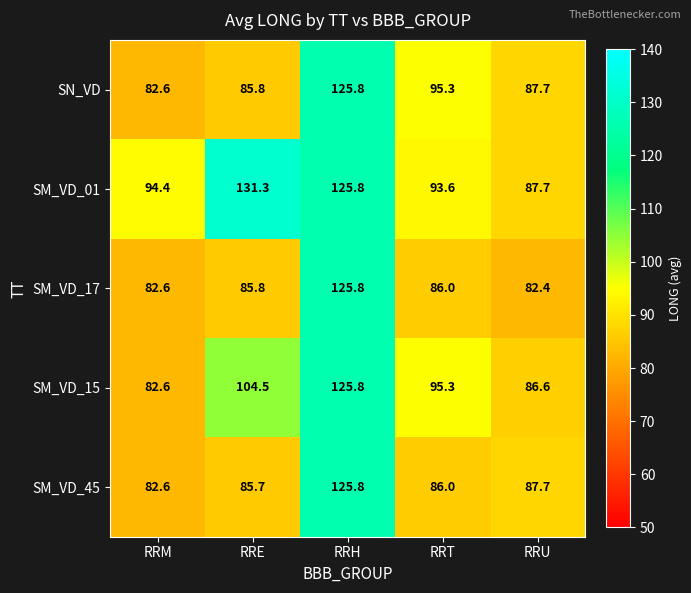

Read the SN_VD value at RRT.

95.3